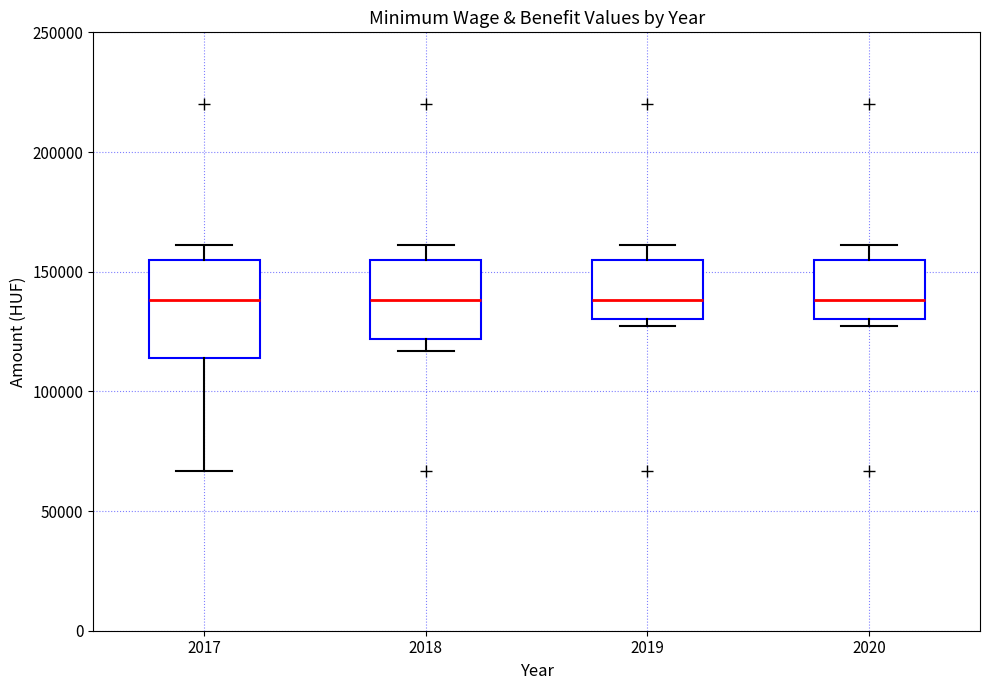

Where does the lower whisker of the box at x = 2018 end on the y-axis? The values are not printed on the chart, so give them approximately, as read against the axis.

115000